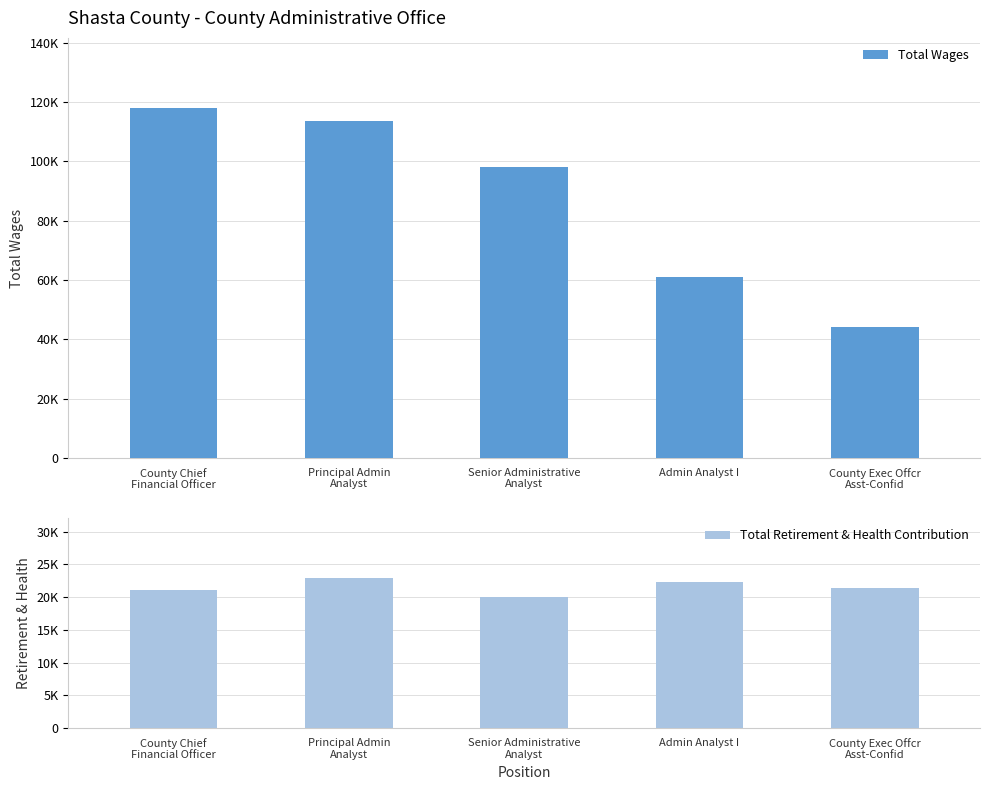

Which category has the highest value in the Total Retirement & Health Contribution series?

Principal Admin
Analyst